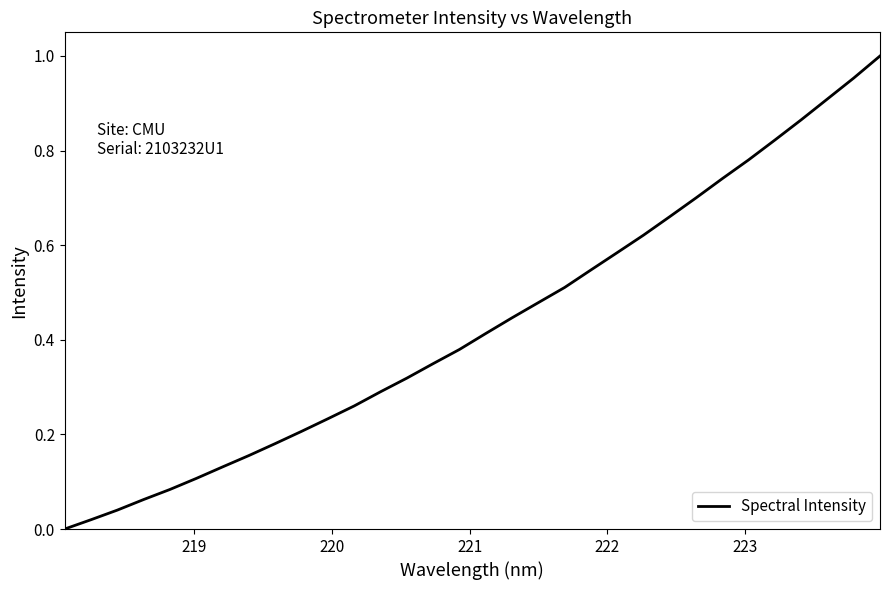

What is the value of the 16th point from the left?

0.4